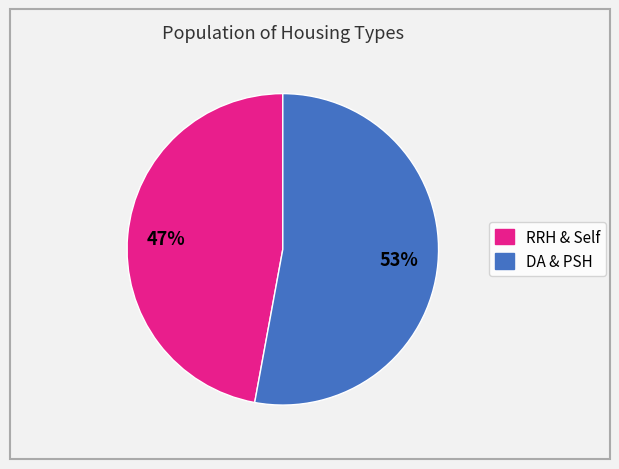

To the nearest percent, what is the average slice percentage?

50%